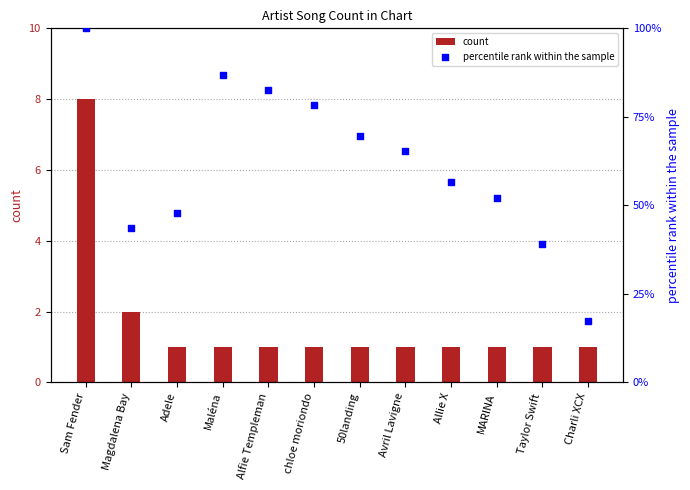

Which series contains the highest Y value?

percentile rank within the sample